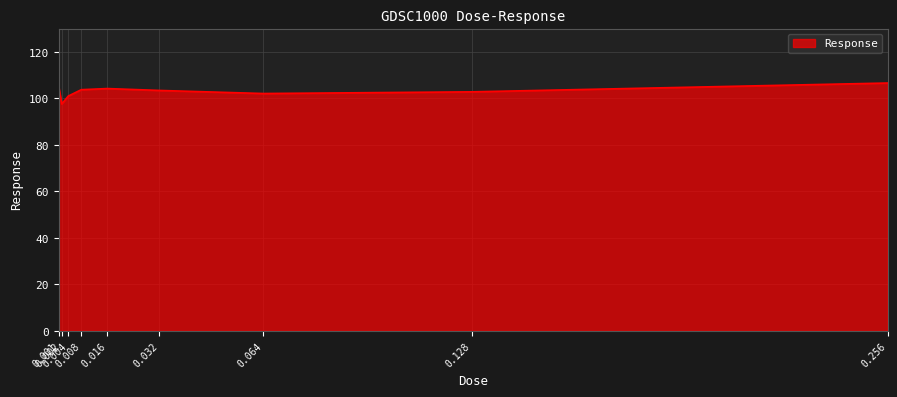

What is the ratio of the value at 0.256 to the value at 0.008?

1.0